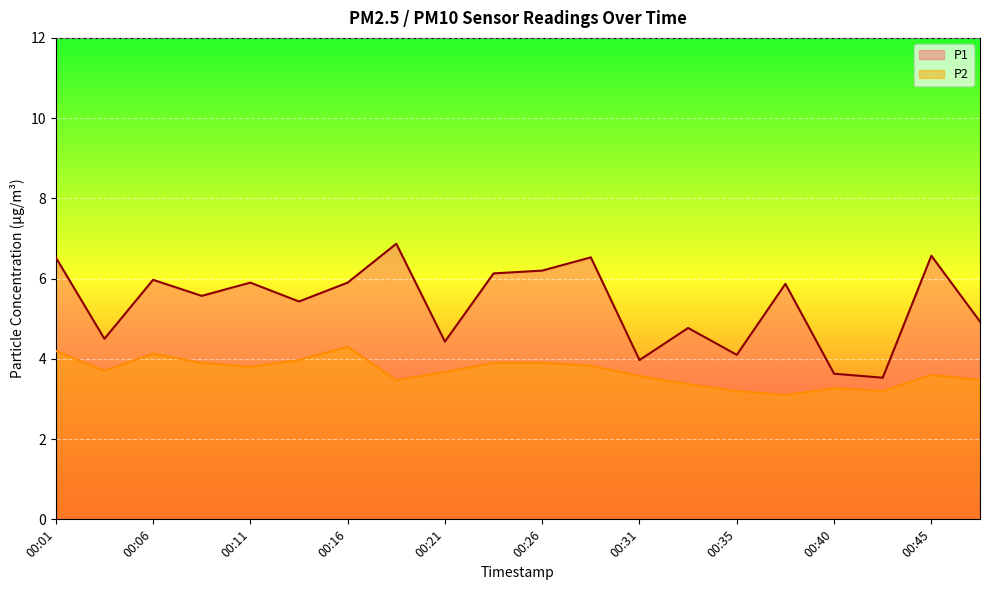

Which series has the largest total across all categories?

P1